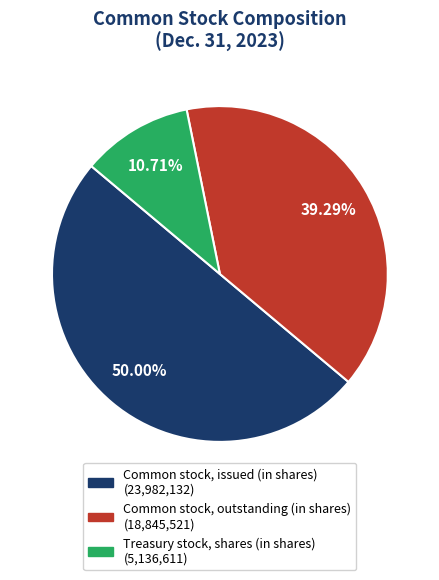

Is it true that Common stock, outstanding (in shares) is 53% of the pie?

False